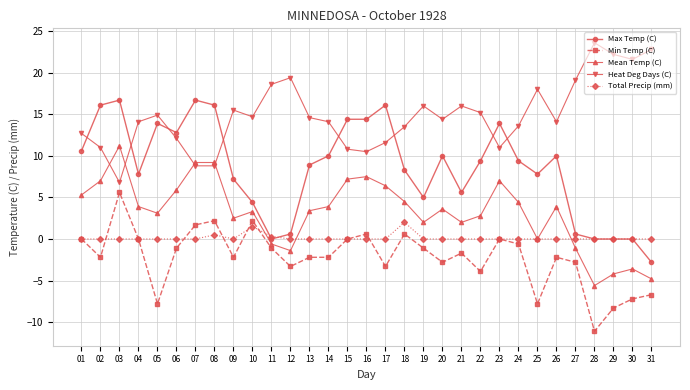

The value of Mean Temp (C) at 26 is 1.6. True or false?

False